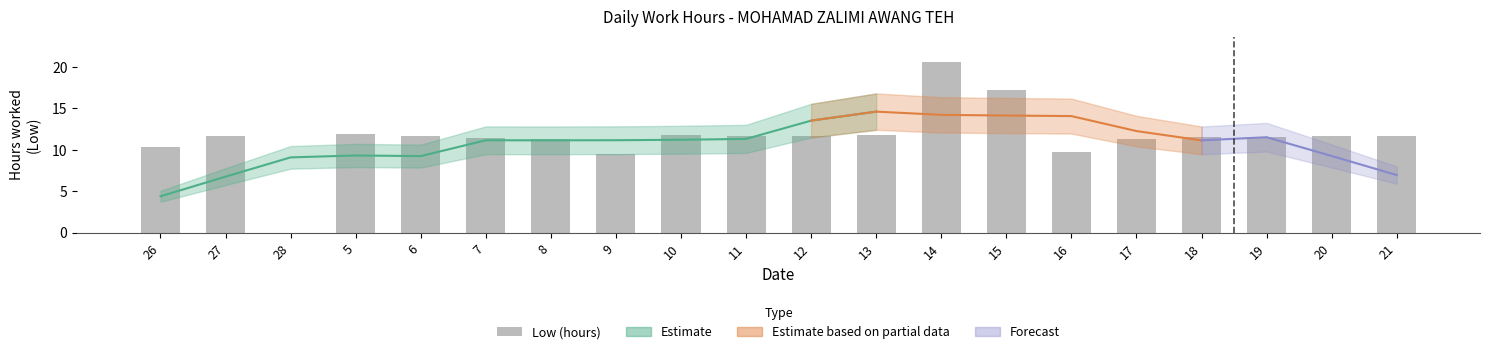

What is the value of the 1st bar from the left?

10.3